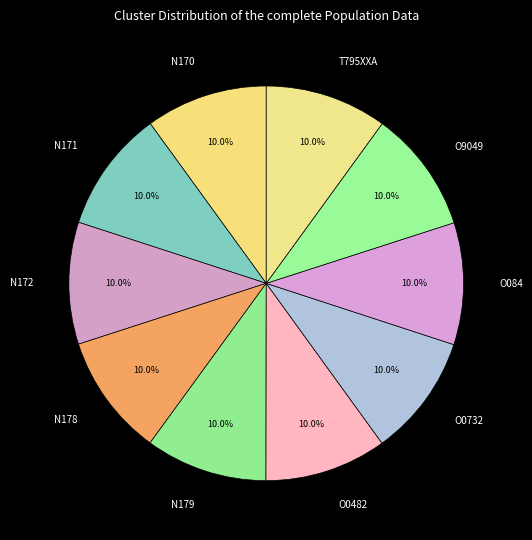

How many segments does this pie chart have?

10